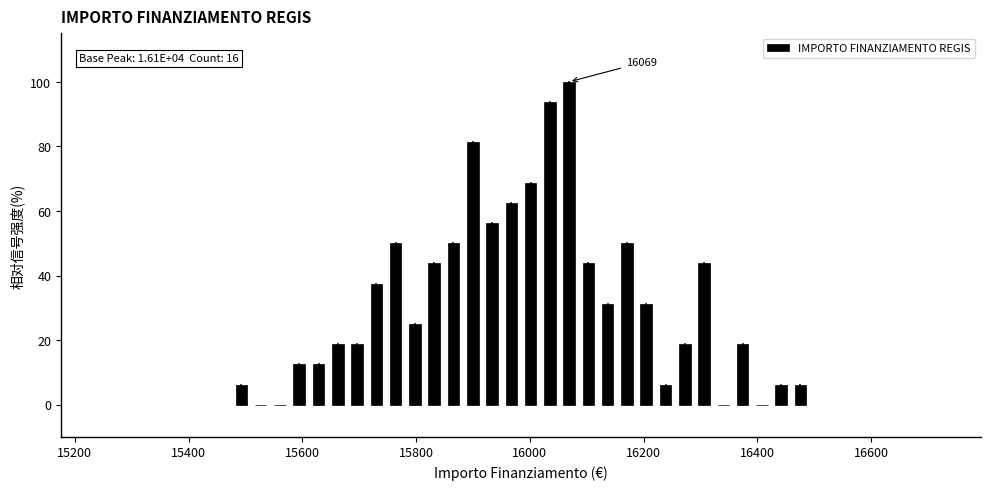

Read against the x-axis, roughly where is the centre of the tallest bar?

16060